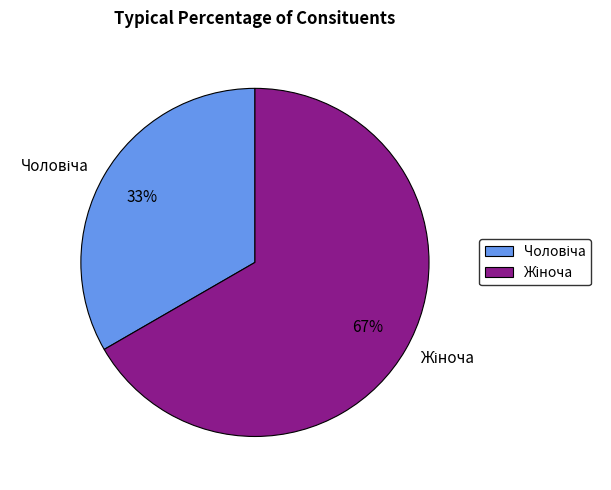

Does any single category account for the majority?

Yes